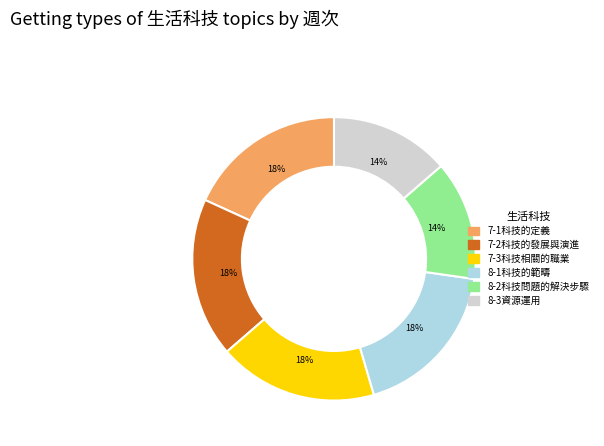

Count the number of slices in the pie.

6